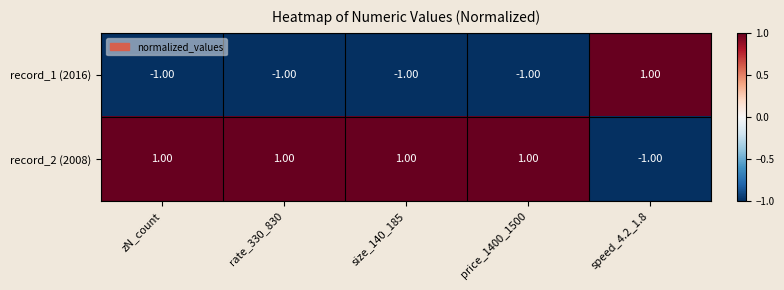

What is the sum of all record_2 (2008) values?

3